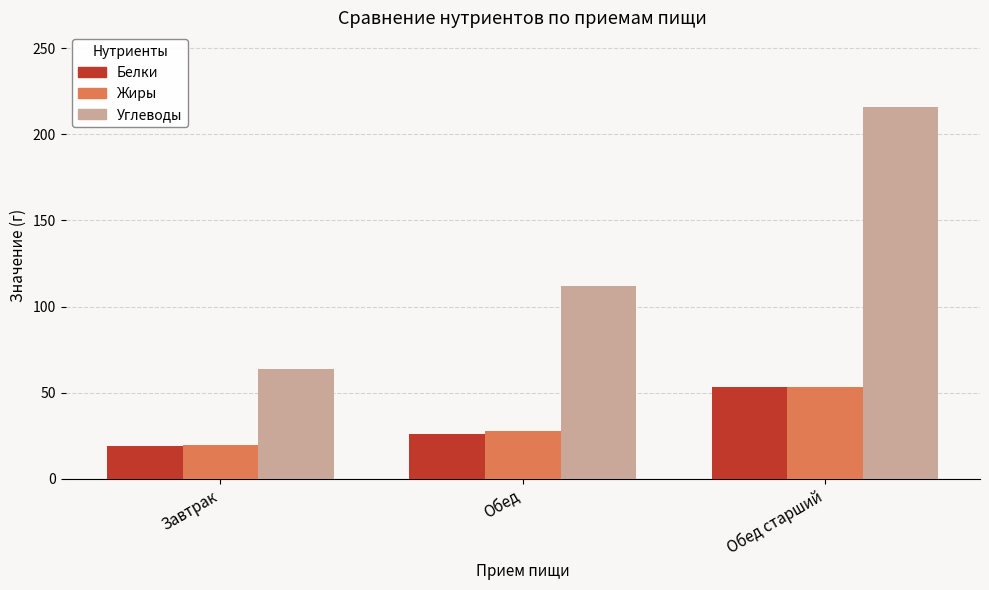

Is the value of Углеводы at Обед greater than the value of Жиры at Обед старший?

Yes